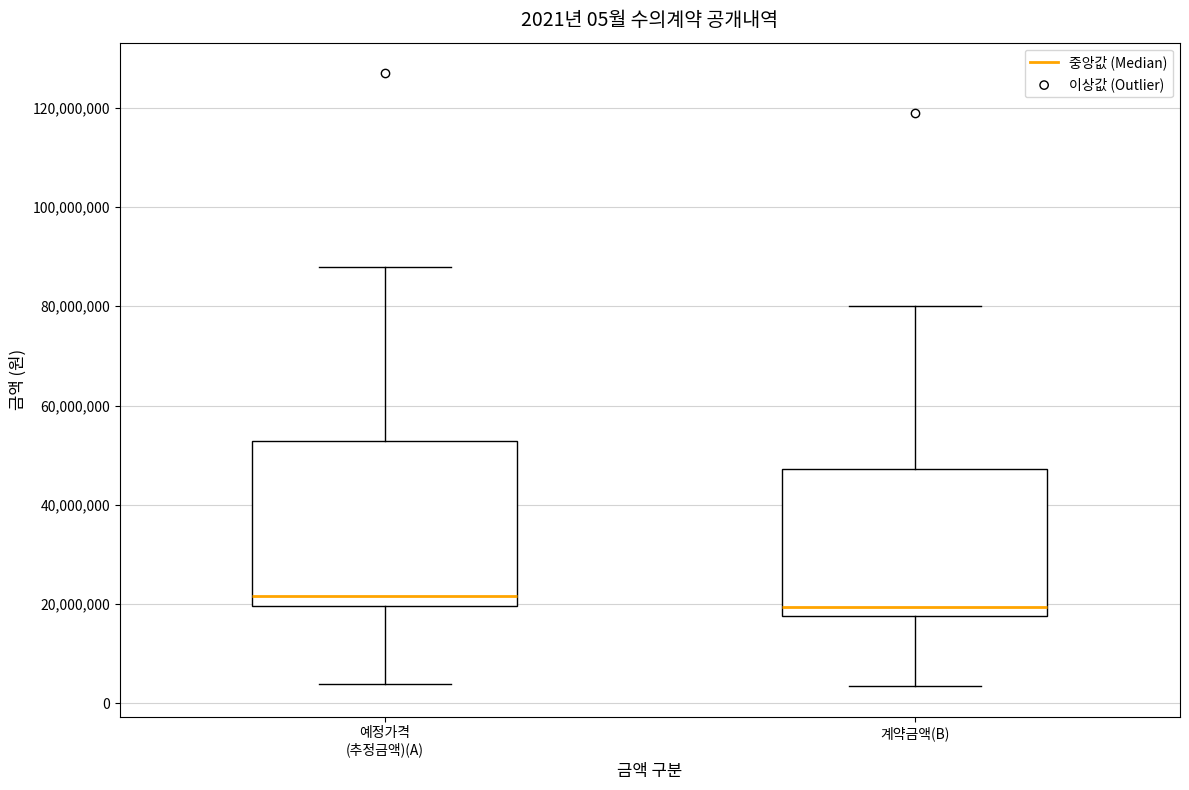

Which box has the highest median line?

예정가격 (추정금액)(A)